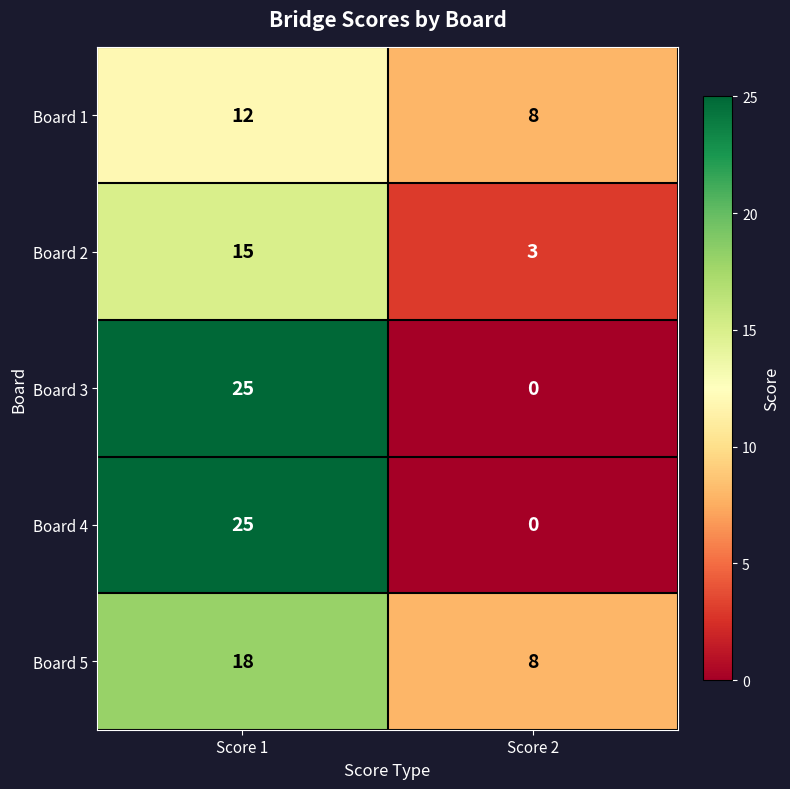

What is the average value of the Board 2 series?

9